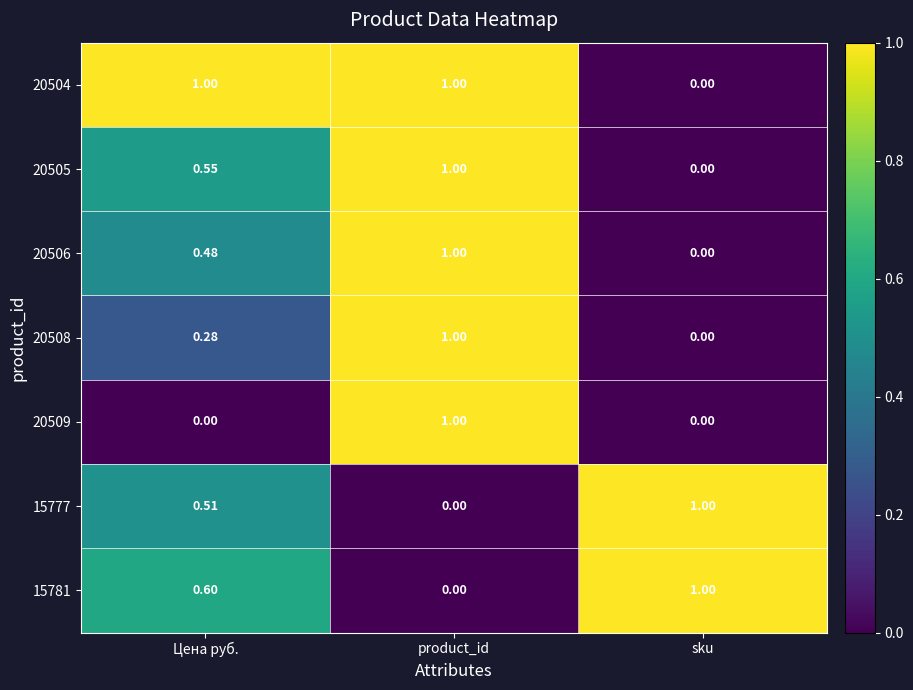

List the labels in order of 15781 value, smallest first.

product_id, Цена руб., sku